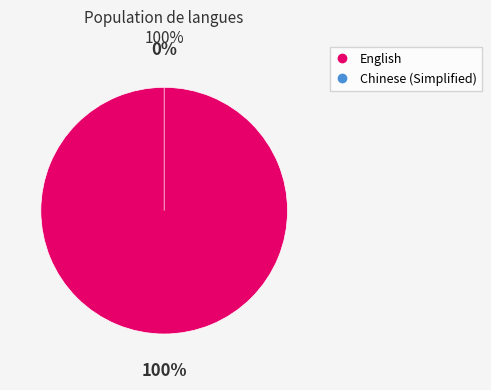

Does English represent more than half of the total?

Yes